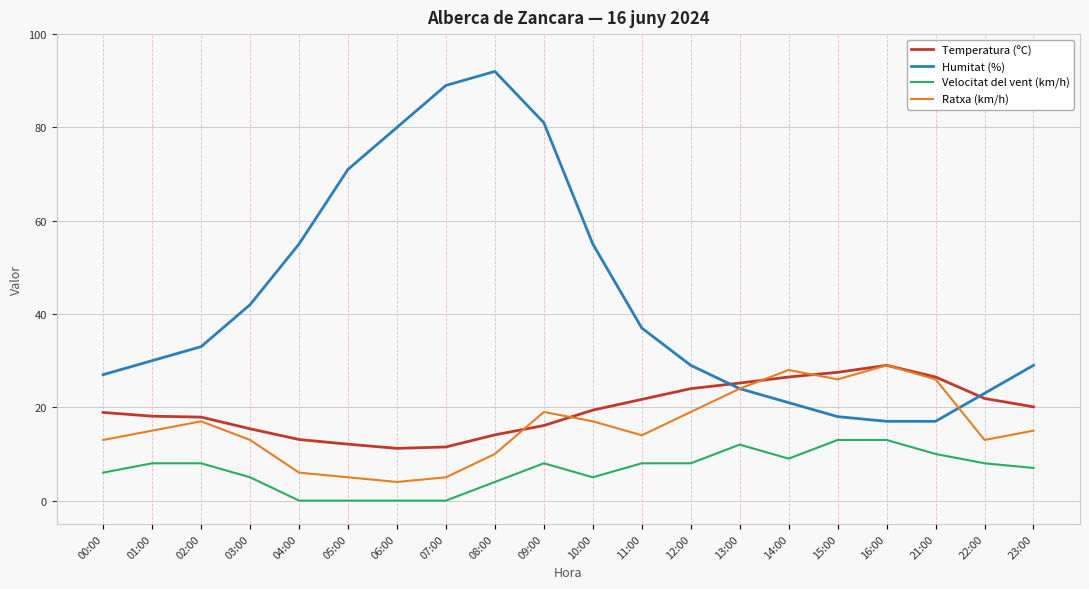

What is the greatest value displayed?

92.0